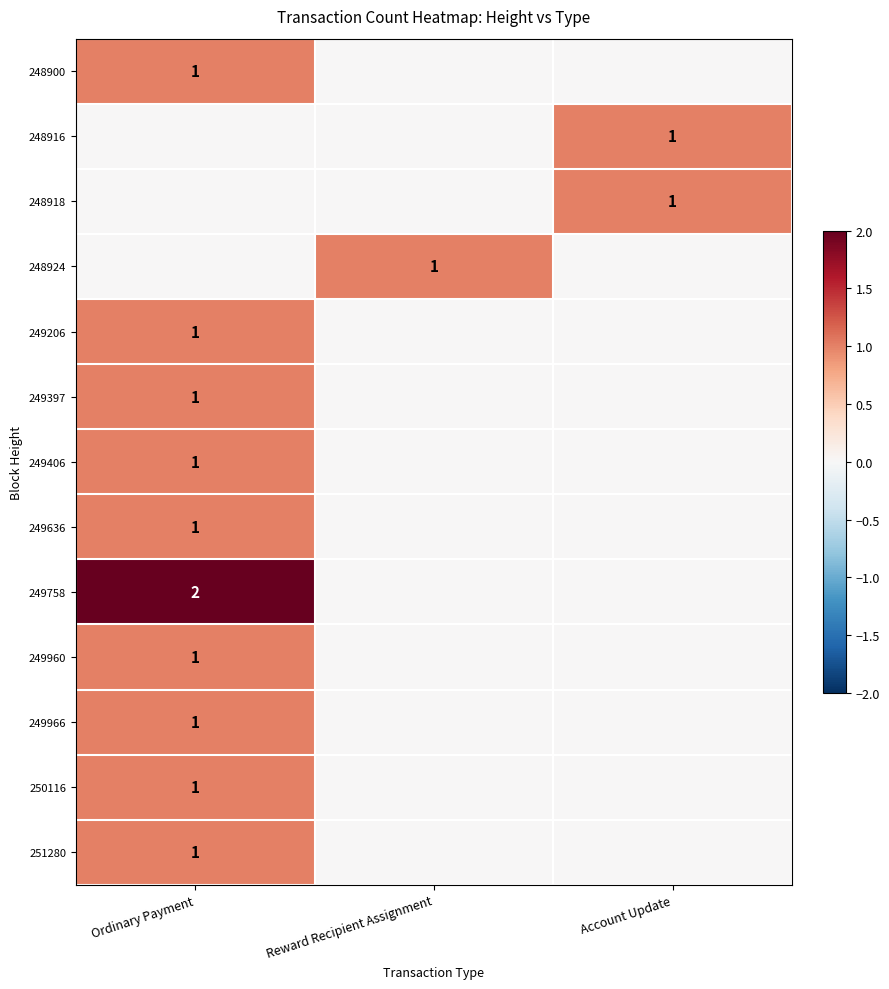

Is it true that 248918 equals 2 at Account Update?

False